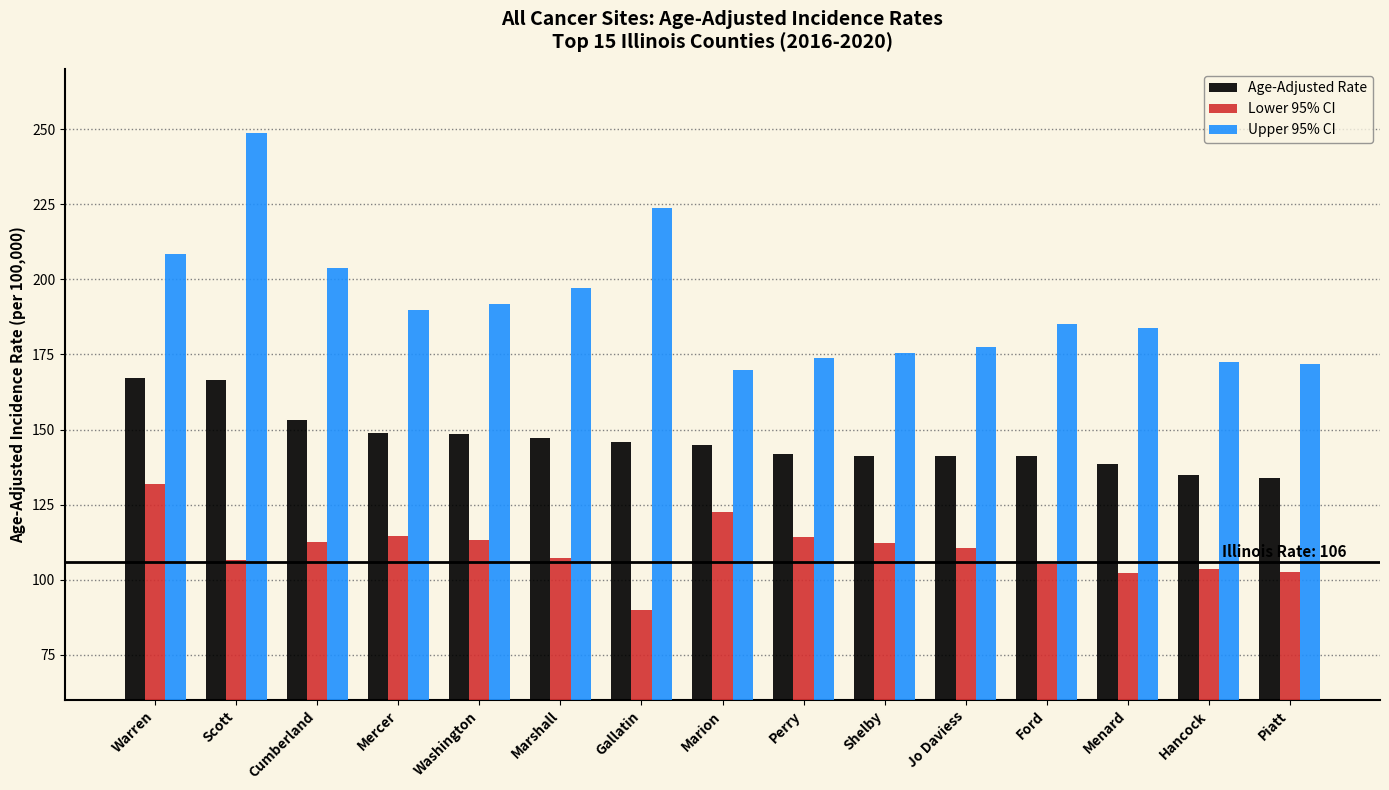

What is the sum of the Age-Adjusted Rate values at Mercer and Gallatin?

294.6